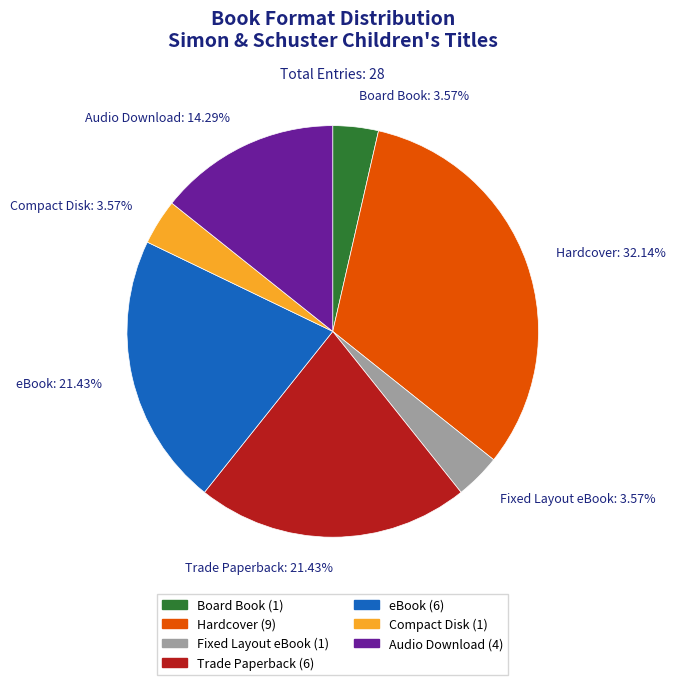

Count the number of slices in the pie.

7